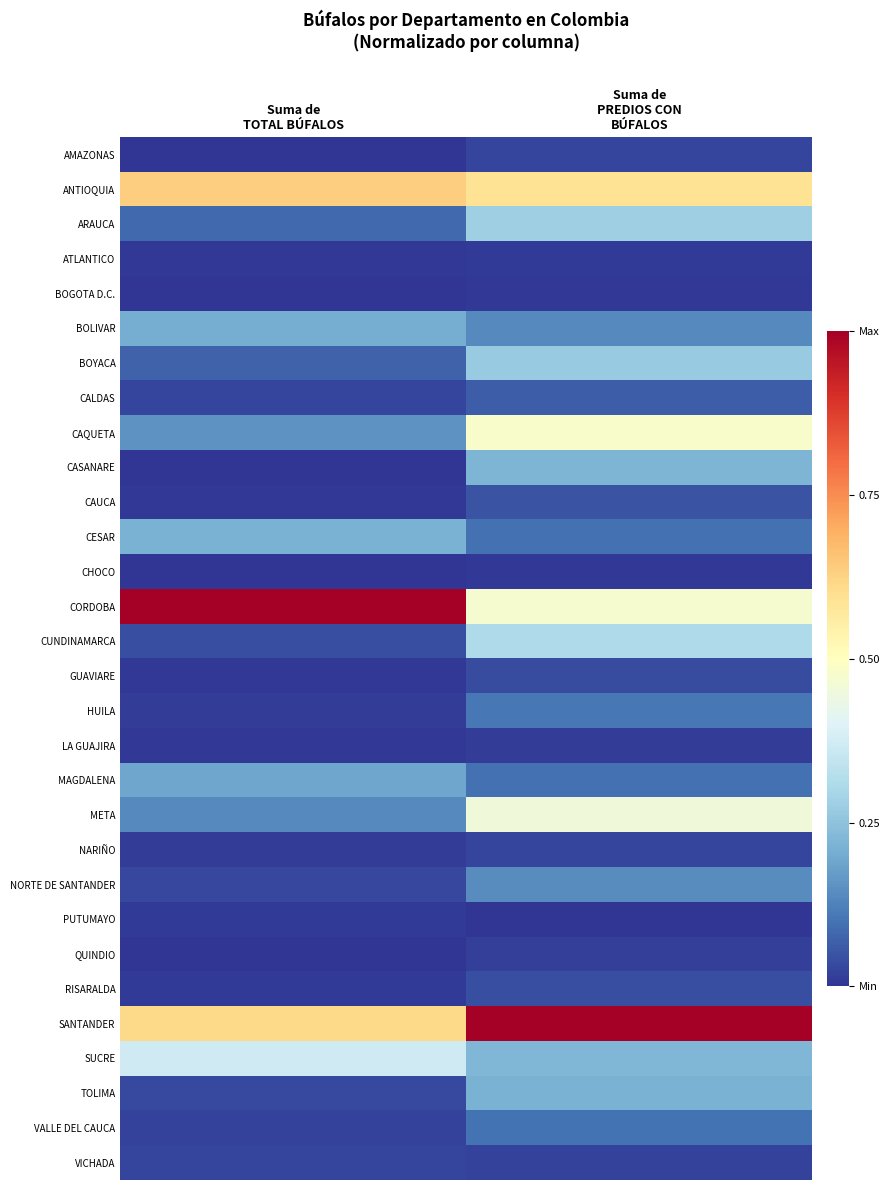

What is the maximum value shown in the chart?

1.0